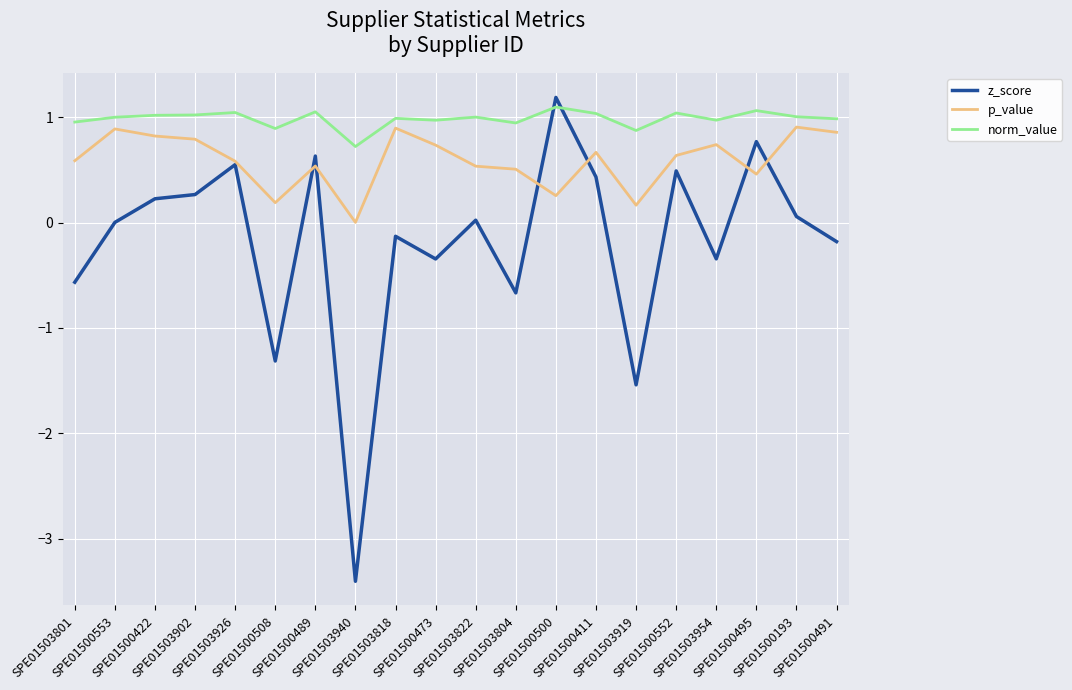

At which category does the chart reach its minimum across all series?

SPE01503940